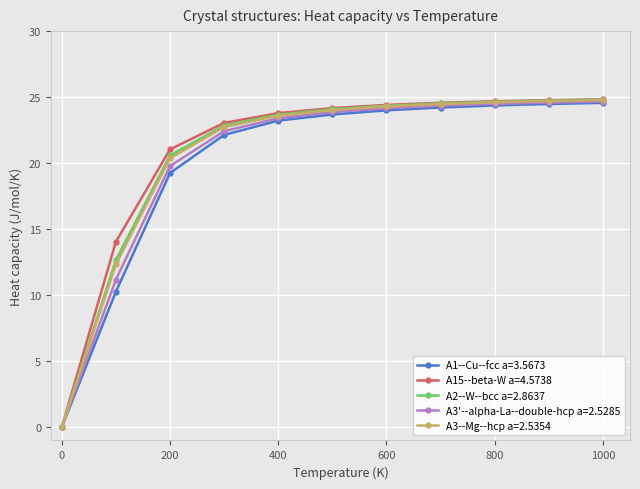

Which series has the largest range (max minus min)?

A15--beta-W a=4.5738